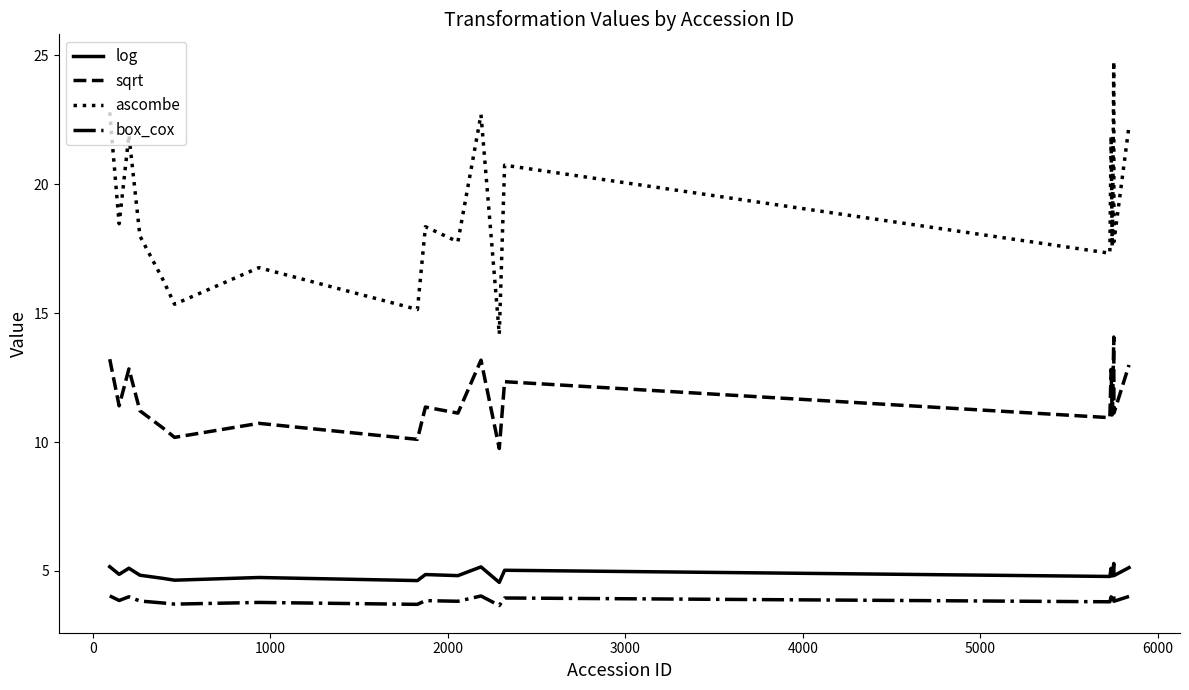

What is the smallest value displayed?

3.7